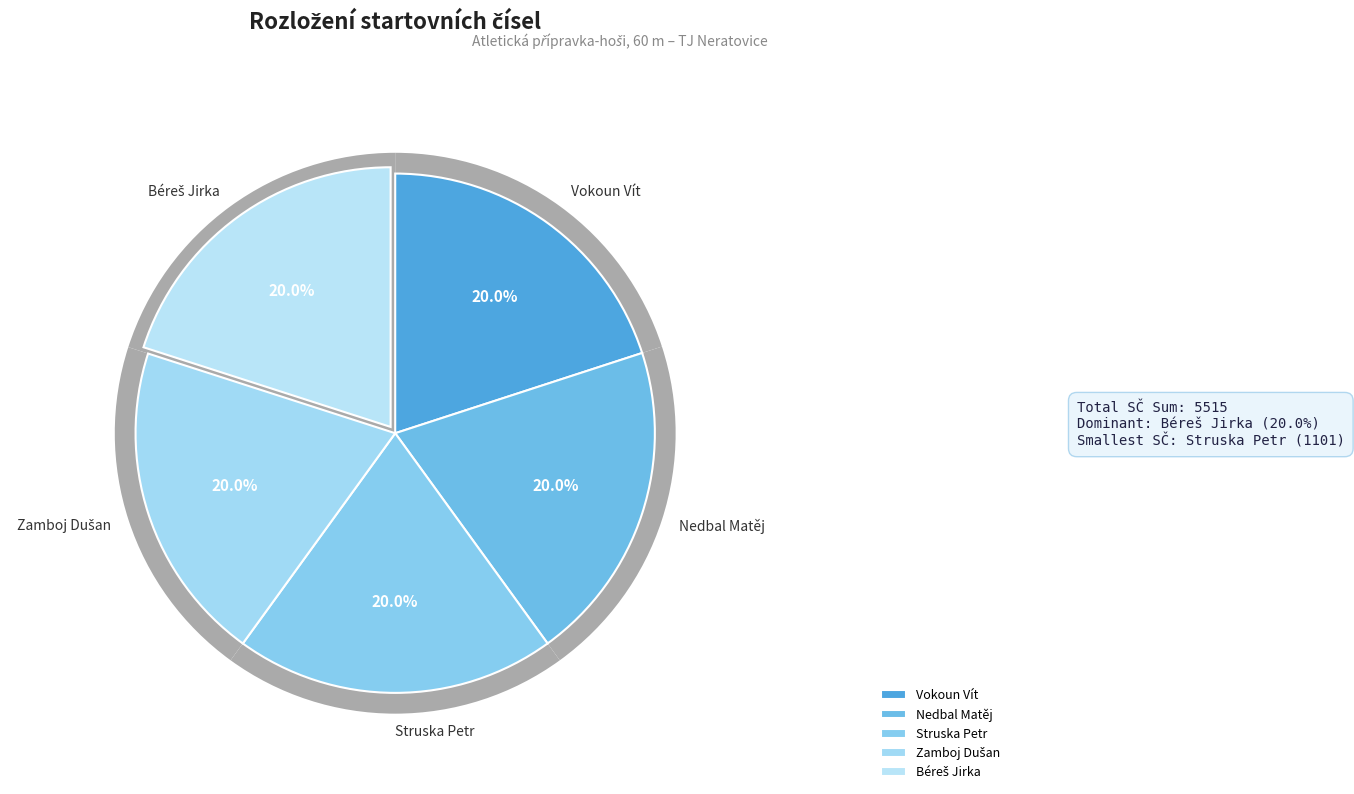

Count the number of slices in the pie.

5